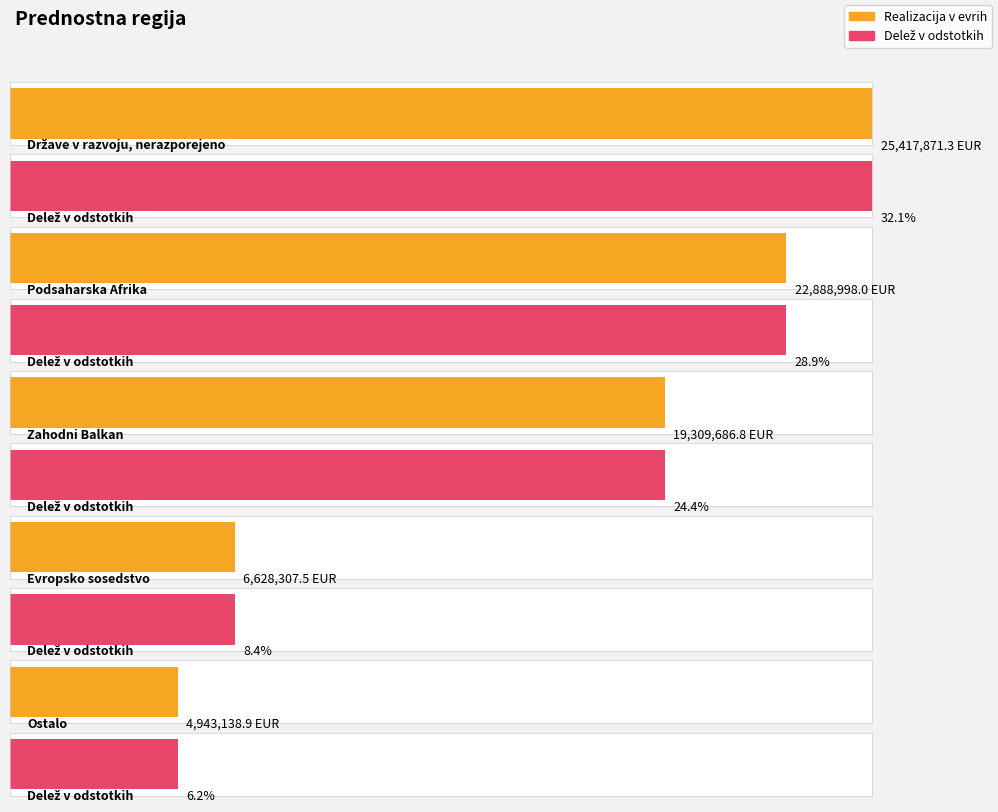

The Delež v odstotkih series shows 0.4 at Zahodni Balkan. True or false?

False